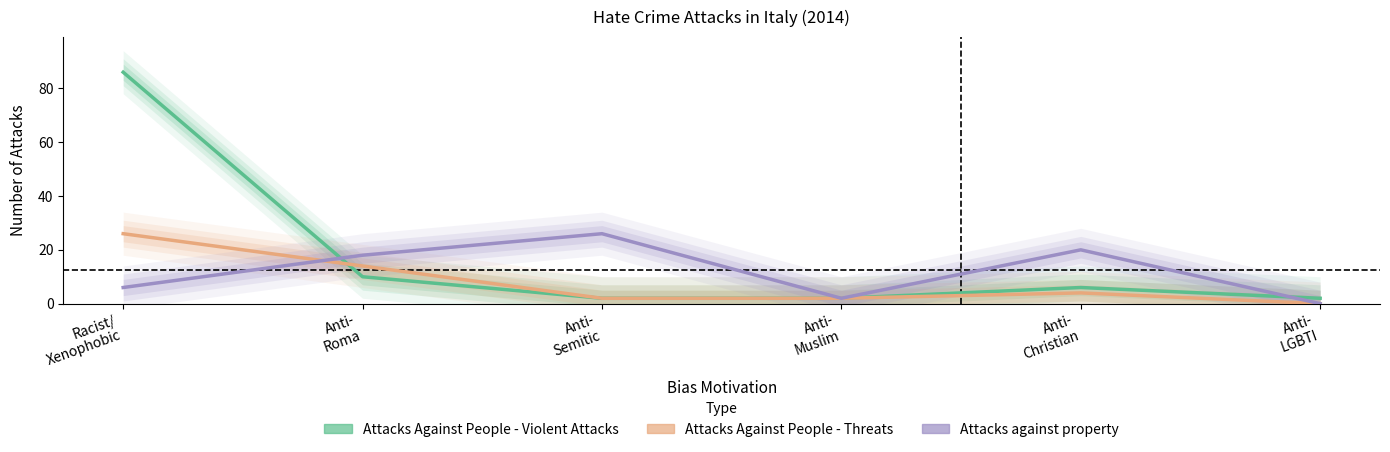

True or false: Attacks against property has more than 0 points higher than both neighbors.

True